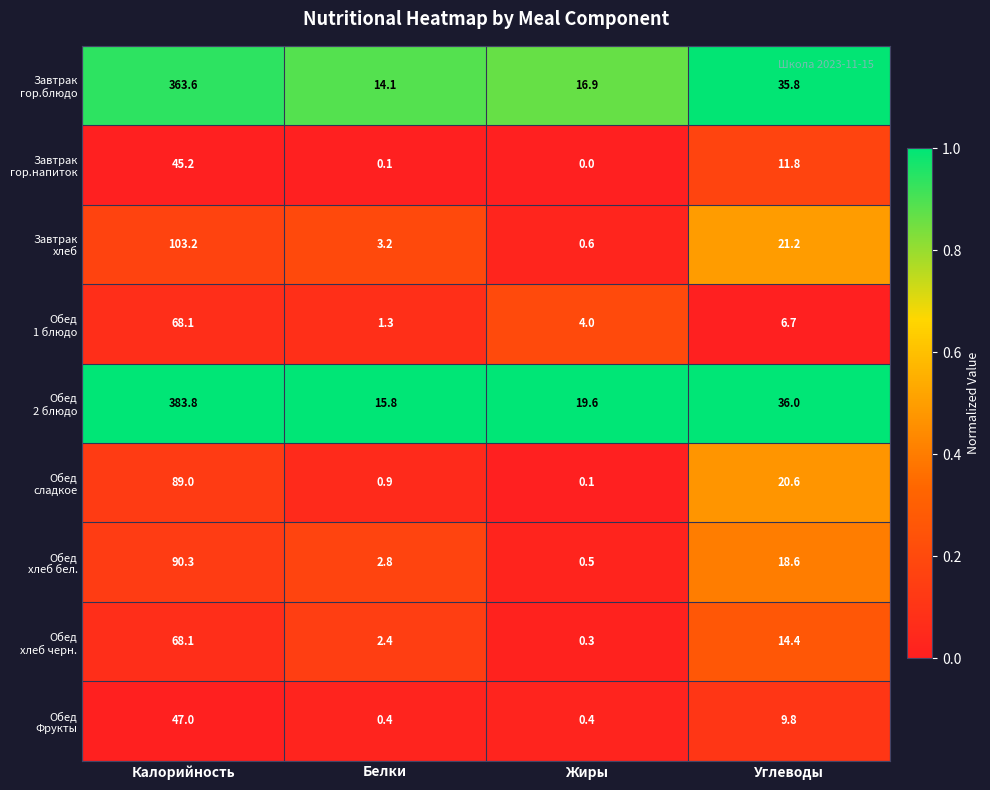

Which label corresponds to the largest value in the chart?

Калорийность